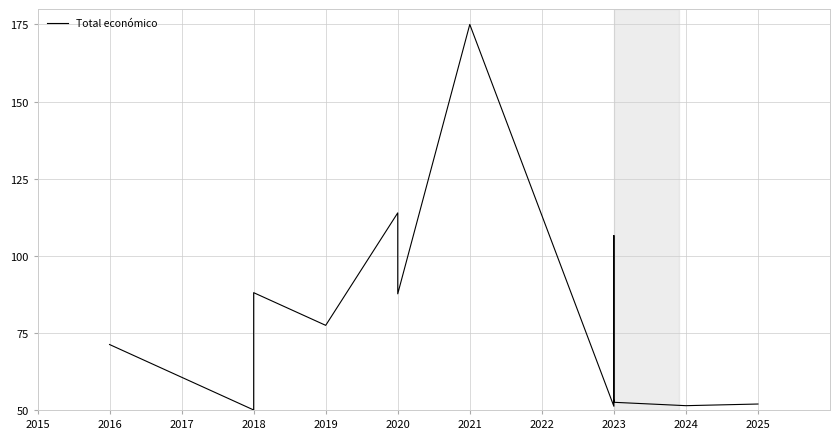

What is the value of the 8th point from the left?

51.2